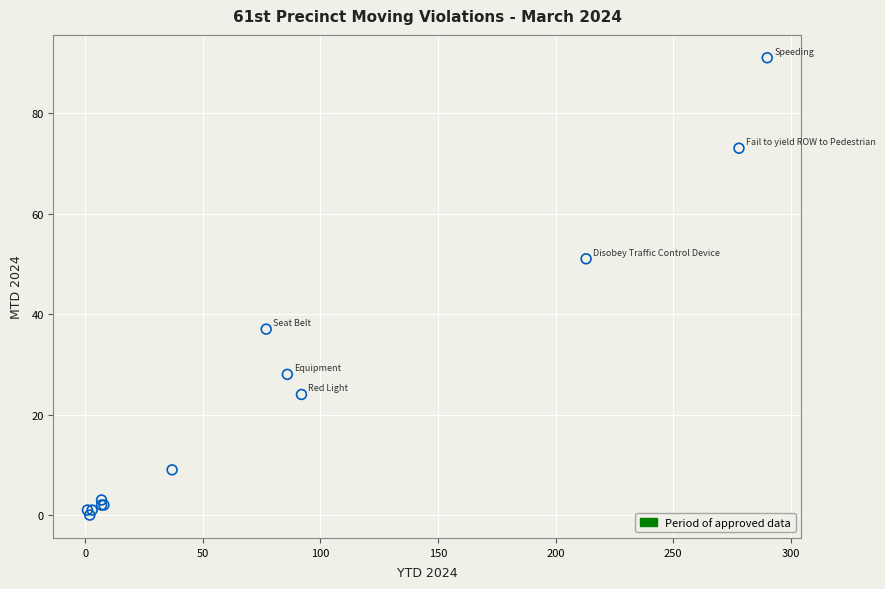

What Y value in the scatter plot is closest to 45?

51